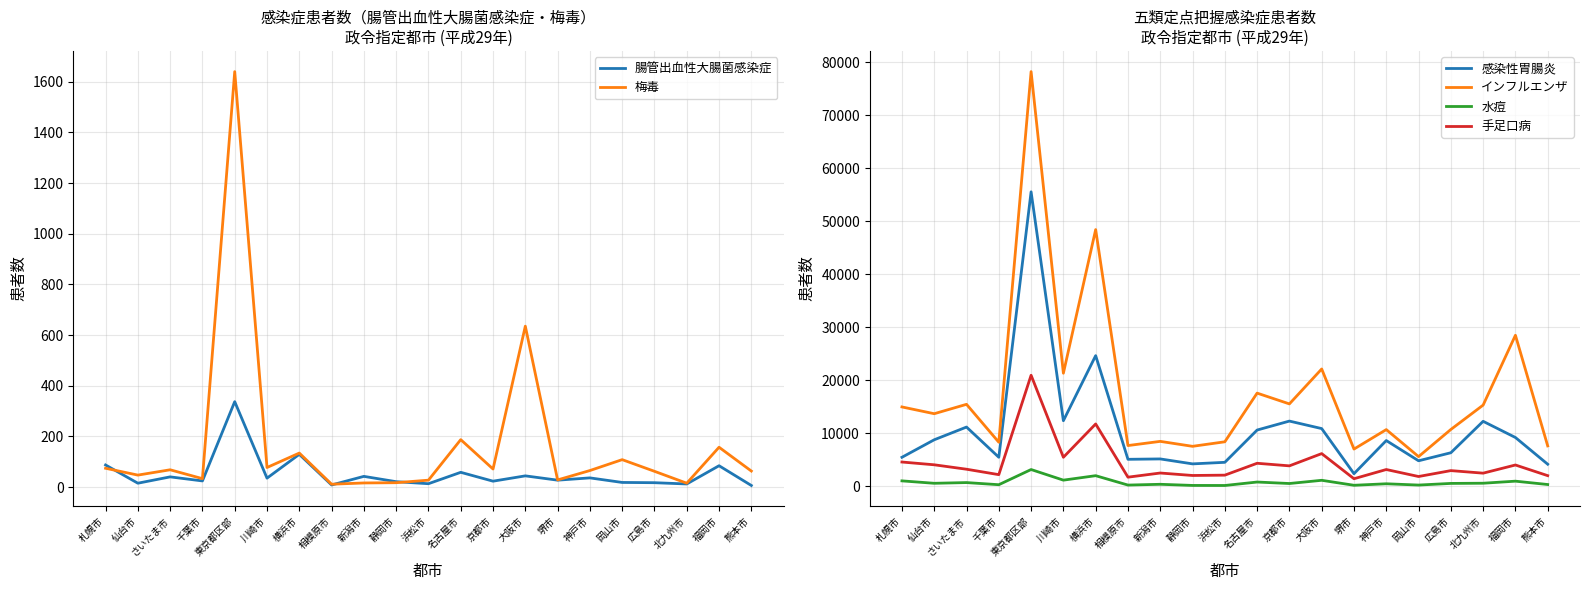

Which series has the largest range (max minus min)?

インフルエンザ